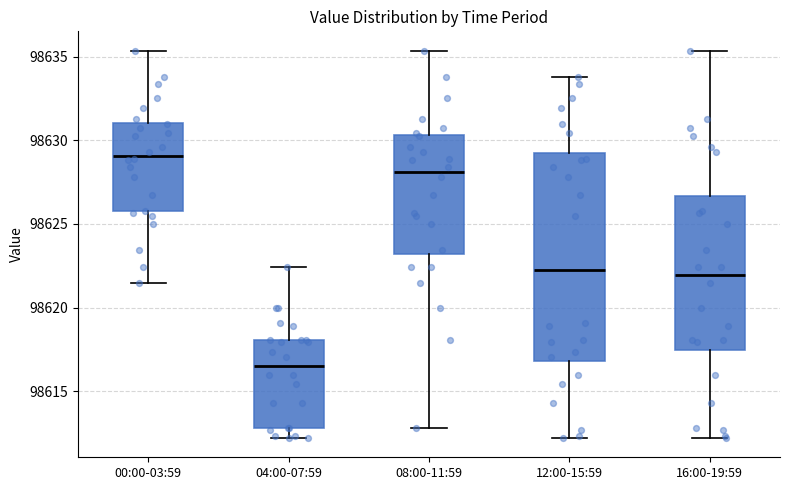

Reading left to right, transcribe this box plot: for each box, give where its median line is, the range the box spans, and where its two whiskers end, as read against the y-axis. The values are not printed on the chart, so give them approximately, as read against the axis.

00:00-03:59: median 98629.0, box 98626.0 to 98631.0, whiskers 98621.5 to 98635.5
04:00-07:59: median 98616.5, box 98613.0 to 98618.0, whiskers 98612.0 to 98622.5
08:00-11:59: median 98628.0, box 98623.0 to 98630.5, whiskers 98613.0 to 98635.5
12:00-15:59: median 98622.5, box 98617.0 to 98629.5, whiskers 98612.0 to 98634.0
16:00-19:59: median 98622.0, box 98617.5 to 98626.5, whiskers 98612.0 to 98635.5